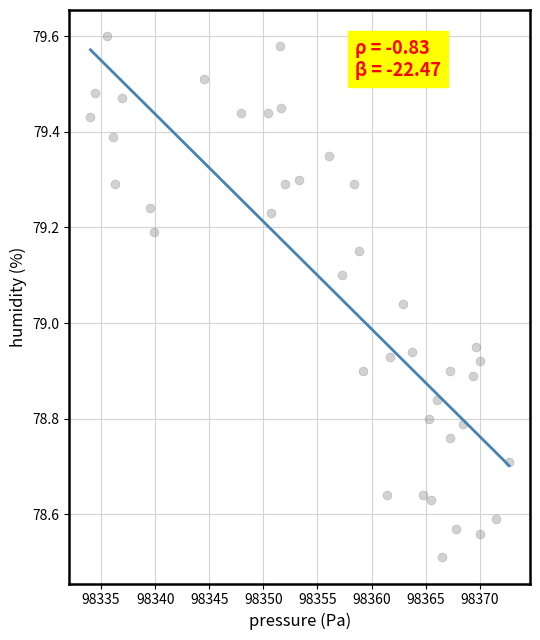

What is the range of X values (max minus min)?

38.7